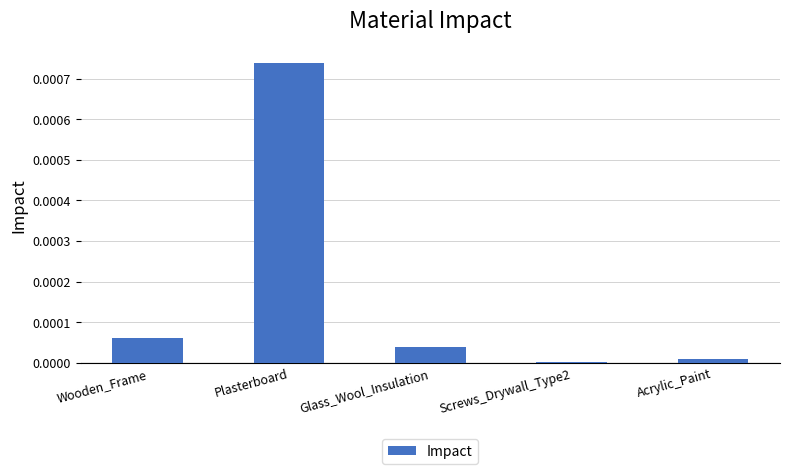

Which label corresponds to the largest value in the chart?

Plasterboard